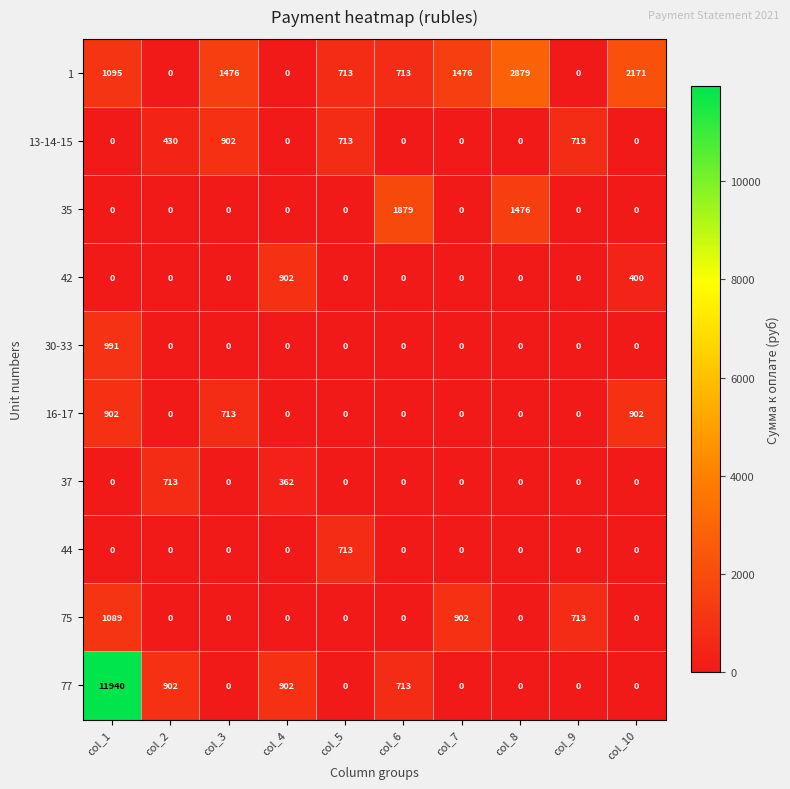

What is the maximum value shown in the chart?

11940